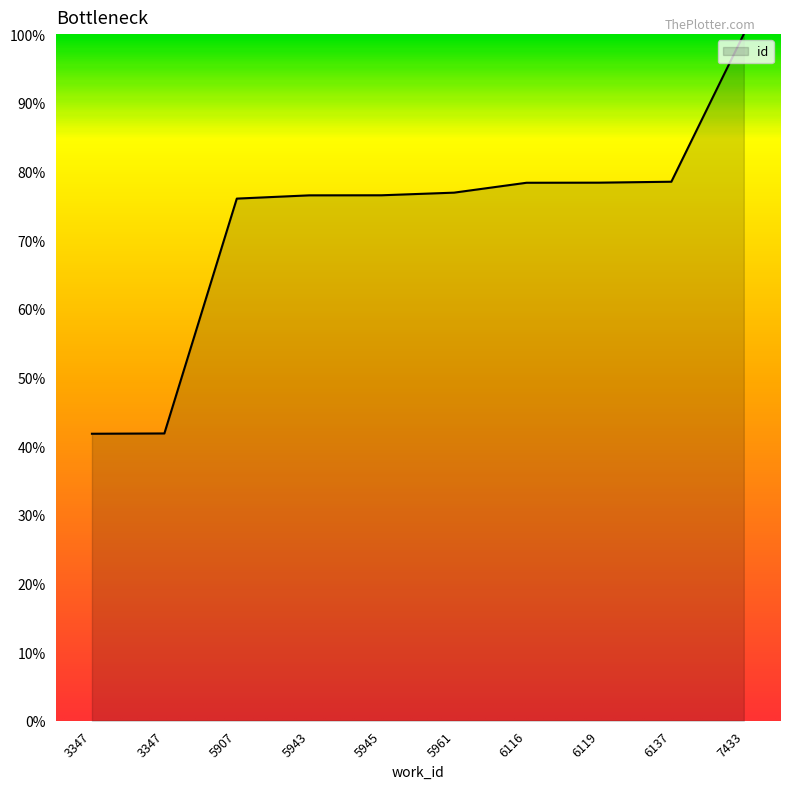

Does the chart display data point markers on the line(s)?

No